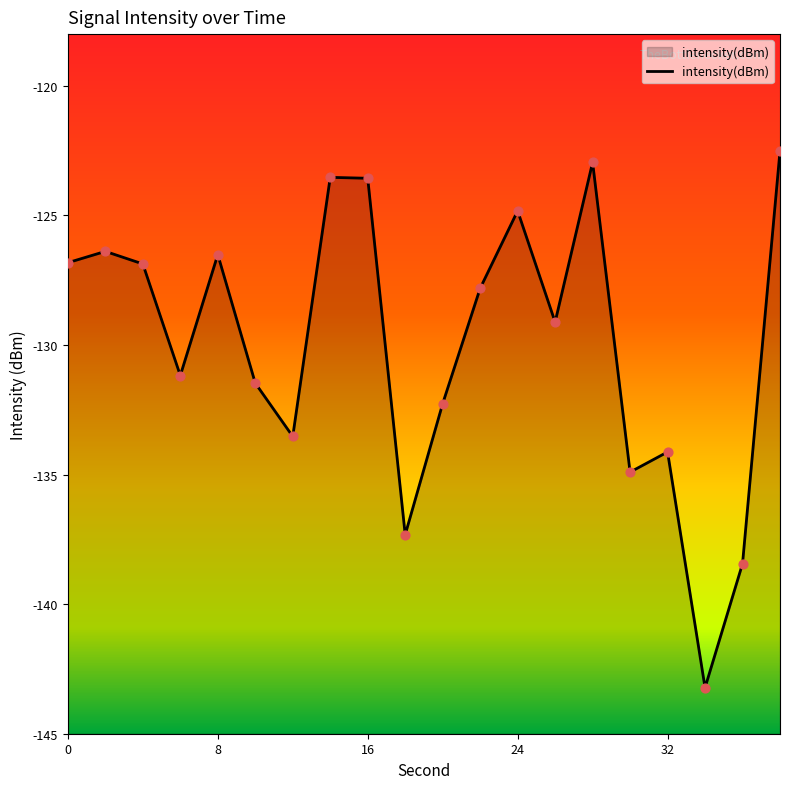

Between 20 and 10, which is larger?

10